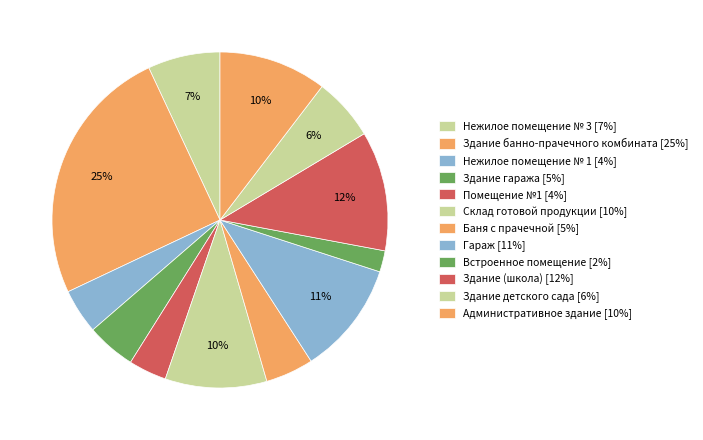

How many slices are in this pie chart?

12